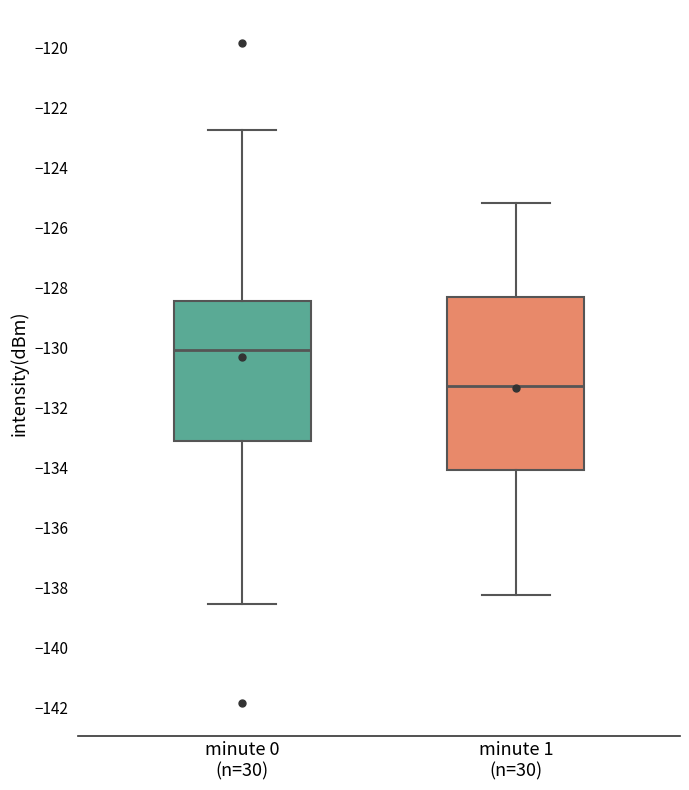

Comparing the boxes themselves (not the whiskers), which one is the tallest?

minute 1 (n=30)